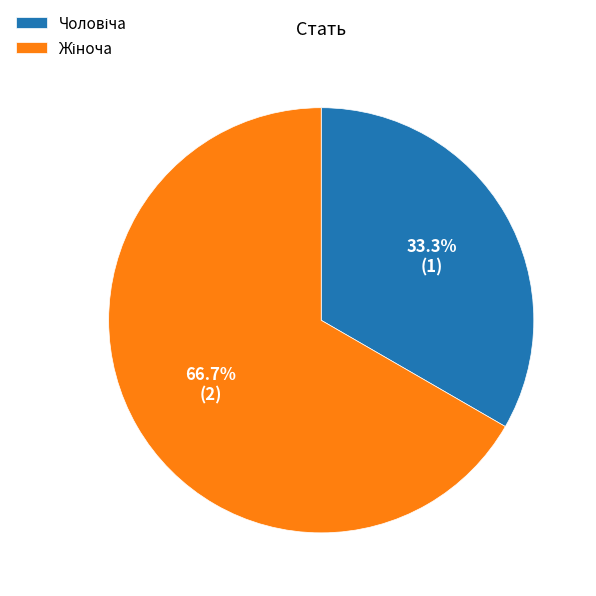

Is there any slice that represents more than half of the pie?

Yes